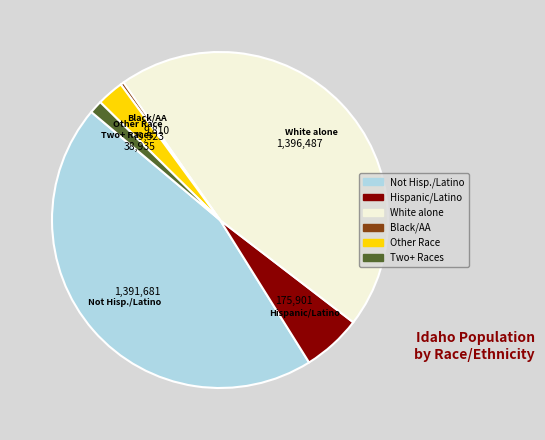

Does any single category account for the majority?

No